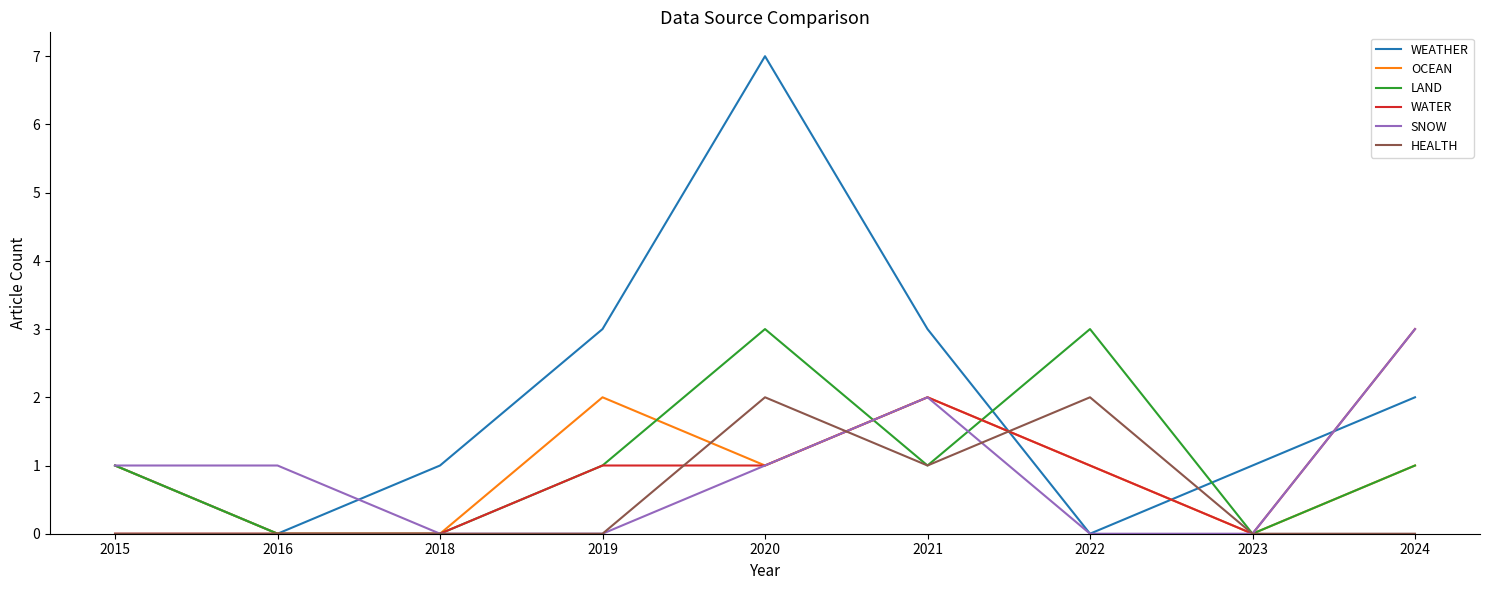

Which series has the largest range (max minus min)?

WEATHER